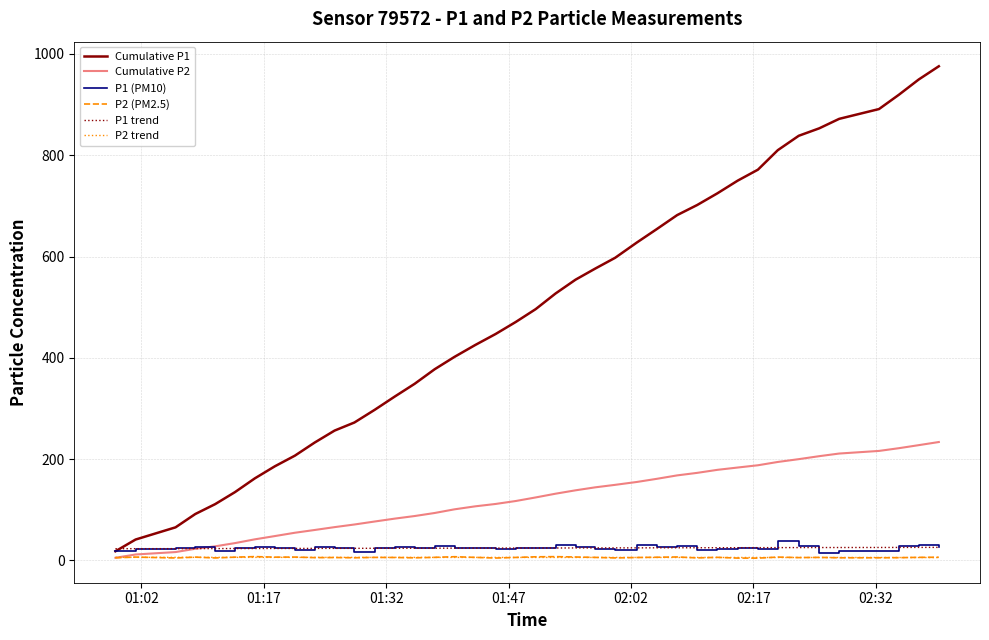

Which series has the widest spread of values?

Cumulative P1